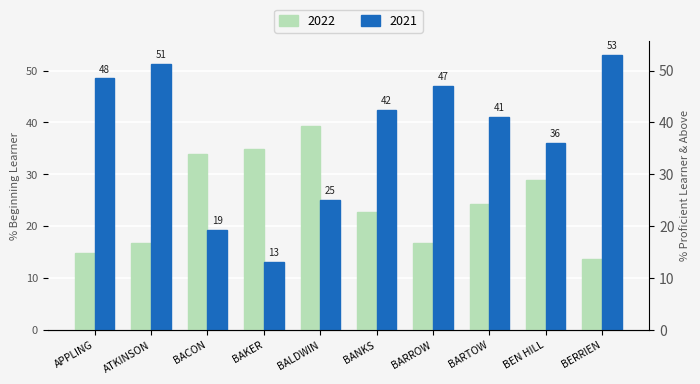

The value of 2022 at APPLING is 14.9. True or false?

True